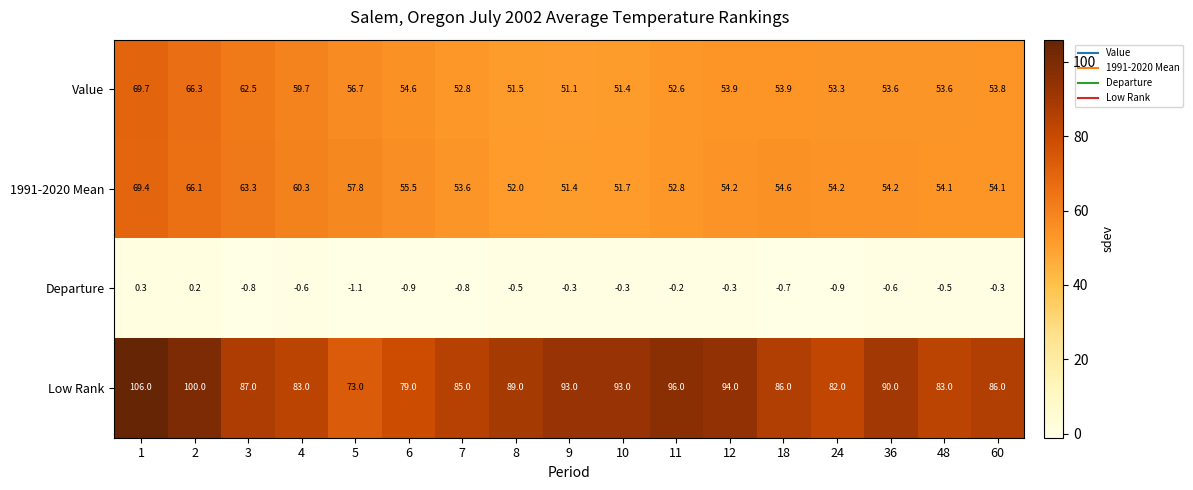

How many data points in Low Rank are less than 87?

8